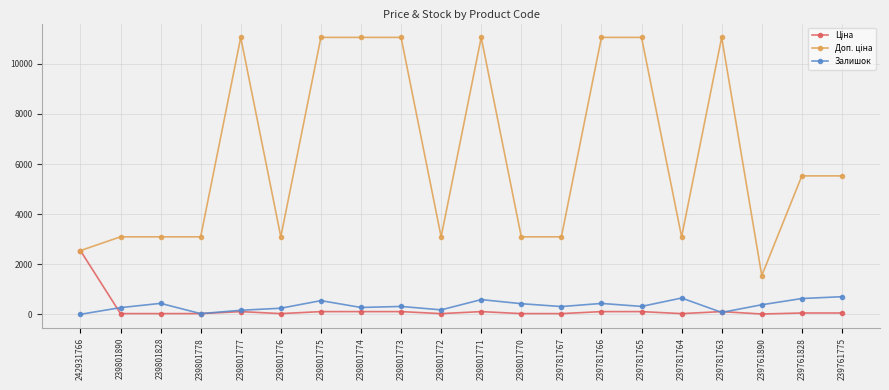

At how many categories does at least one series exceed 2000?

19